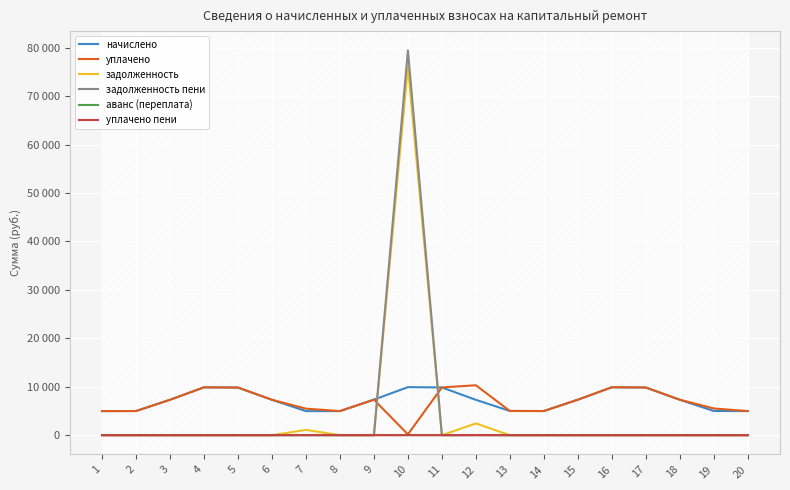

In уплачено, how many points are lower than both neighbors (excluding endpoints)?

3